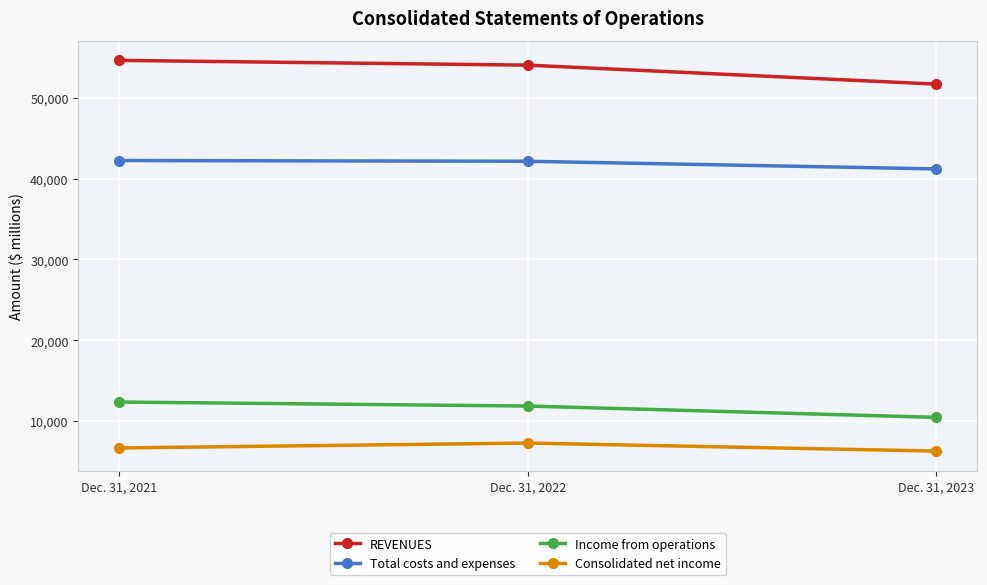

What is the sum of all Total costs and expenses values?

125561